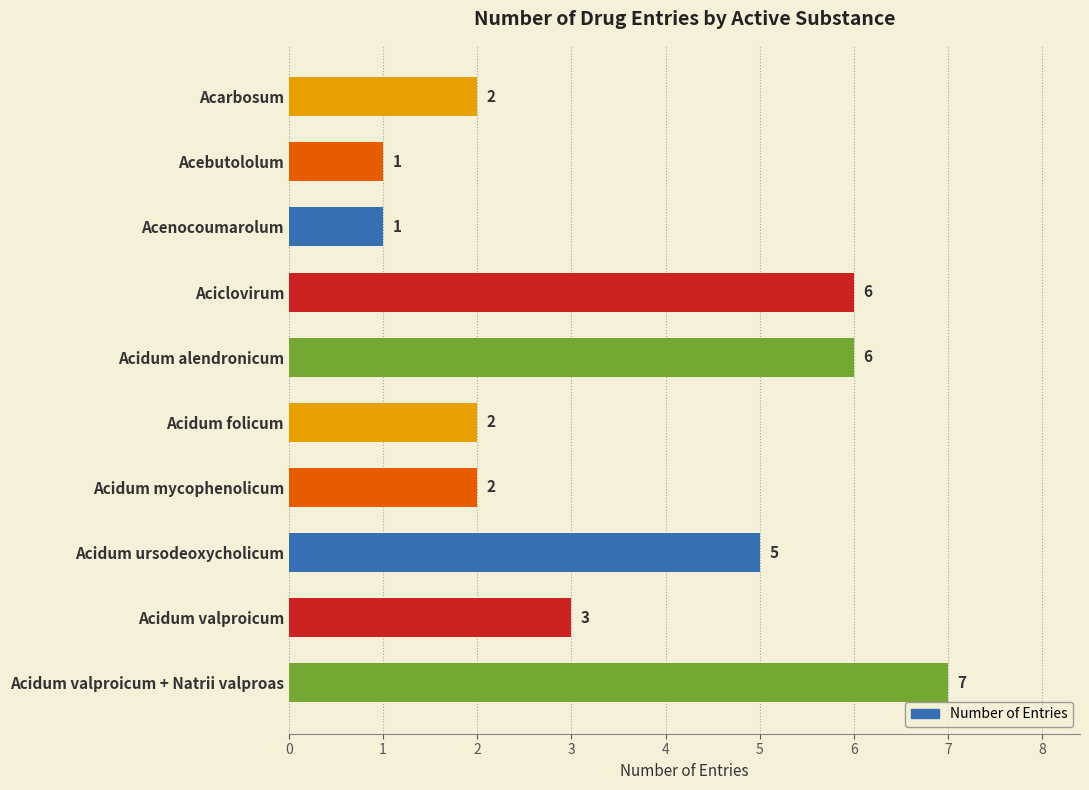

What is the greatest value displayed?

7